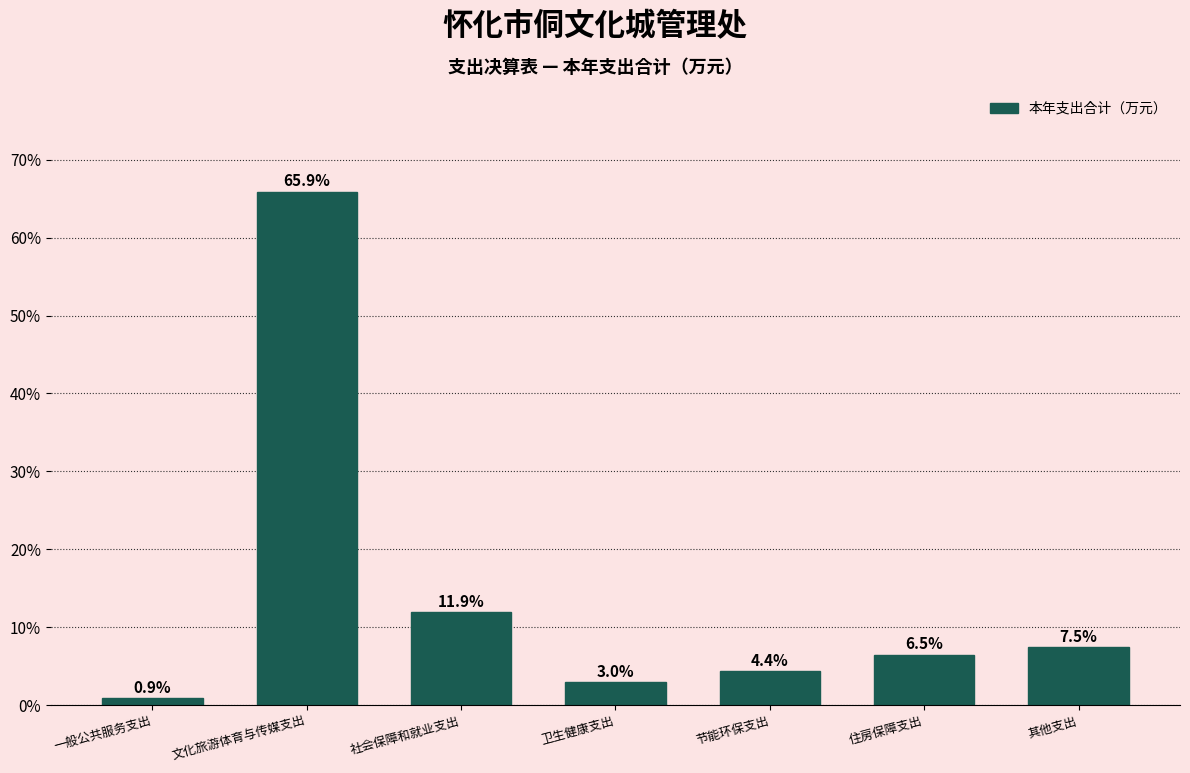

Reading left to right, list all the values displayed in this chart.

一般公共服务支出=0.9	文化旅游体育与传媒支出=65.9	社会保障和就业支出=11.9	卫生健康支出=3.0	节能环保支出=4.4	住房保障支出=6.5	其他支出=7.5